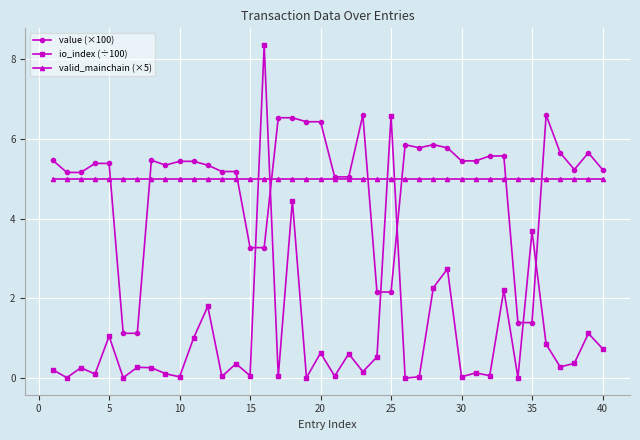

What is the highest value of the value (×100) series?

6.6